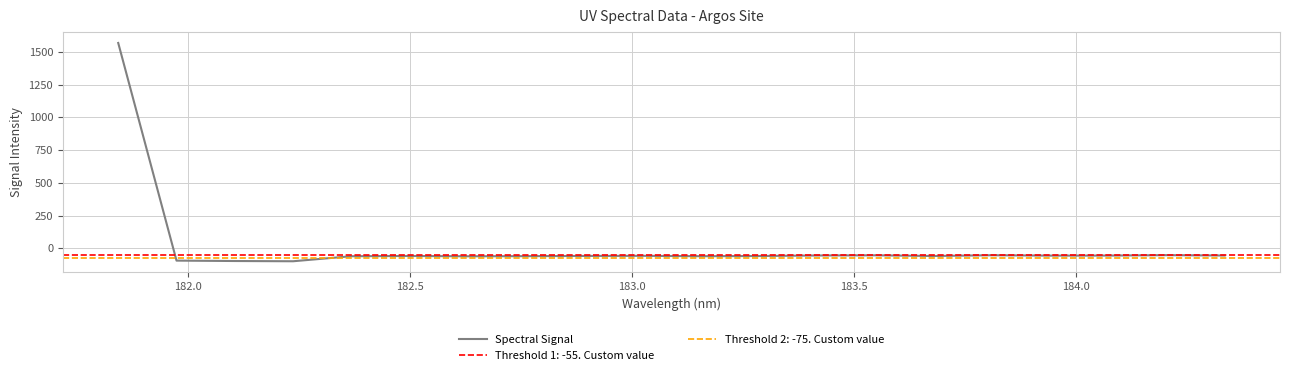

What is the lowest value of the Spectral Signal series?

-99.0